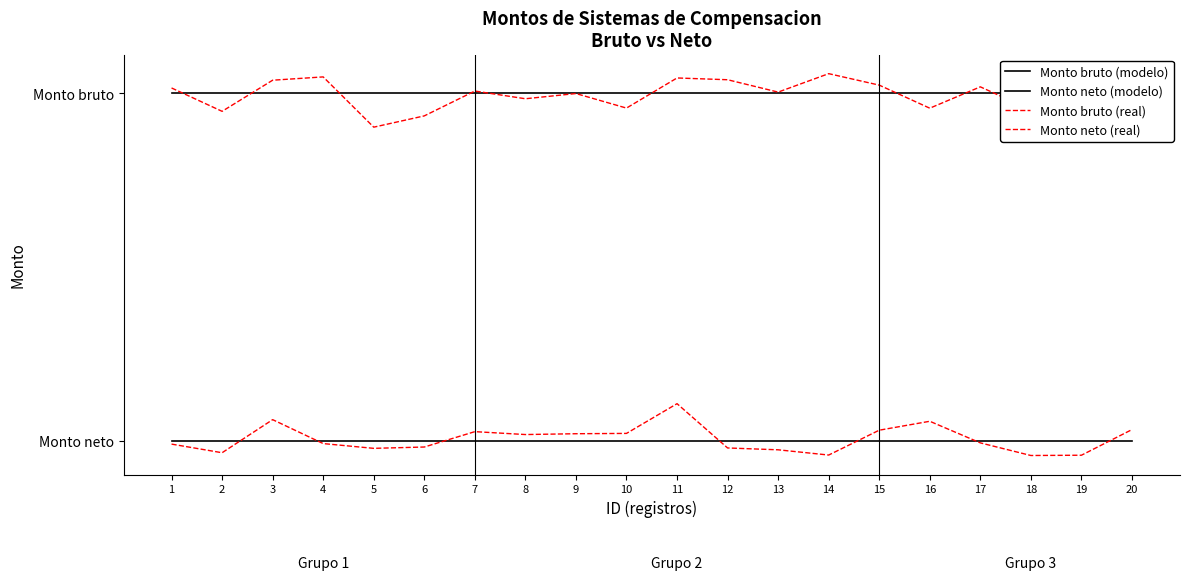

What is the maximum value for Monto bruto (modelo)?

1.0